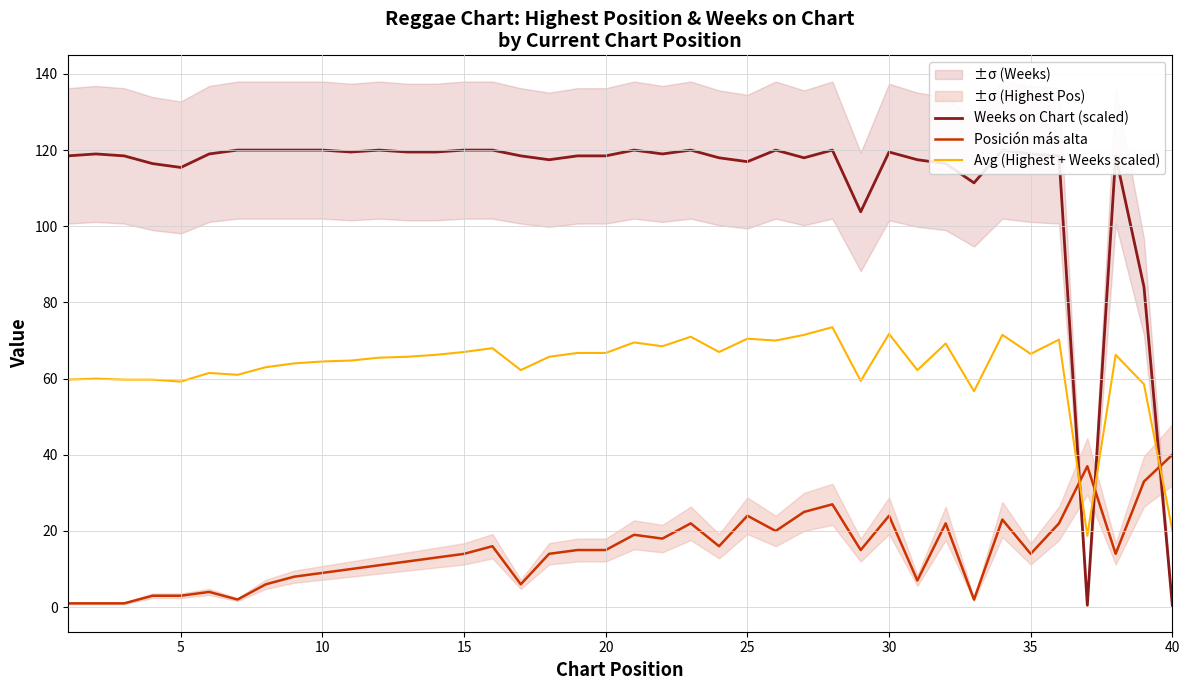

List the series in order of their peak value, highest first.

Weeks on Chart (scaled), Avg (Highest + Weeks scaled), Posición más alta